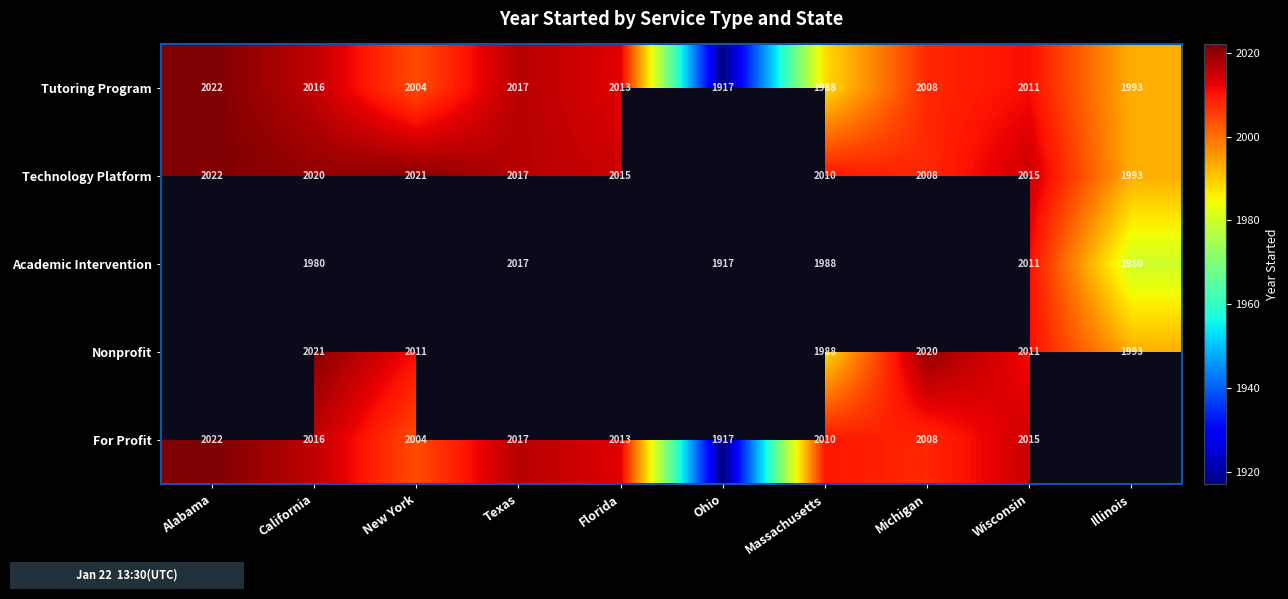

At which label is Tutoring Program closest to 1969?

Massachusetts